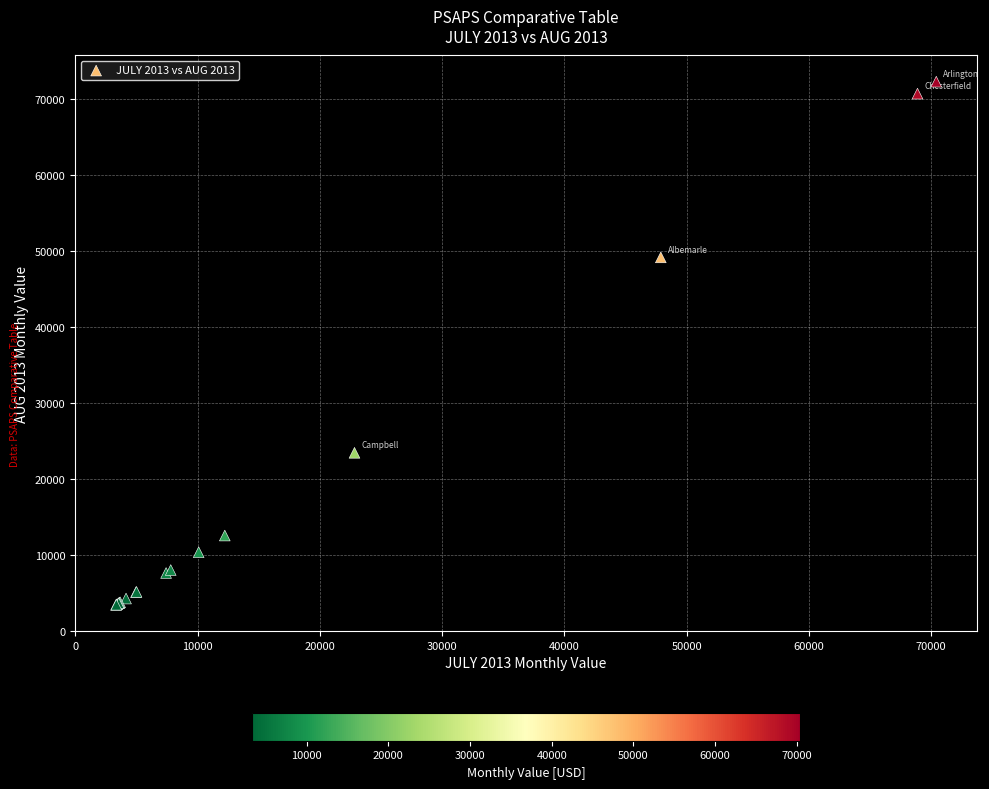

What Y value in the scatter plot is closest to 37820?

49117.7